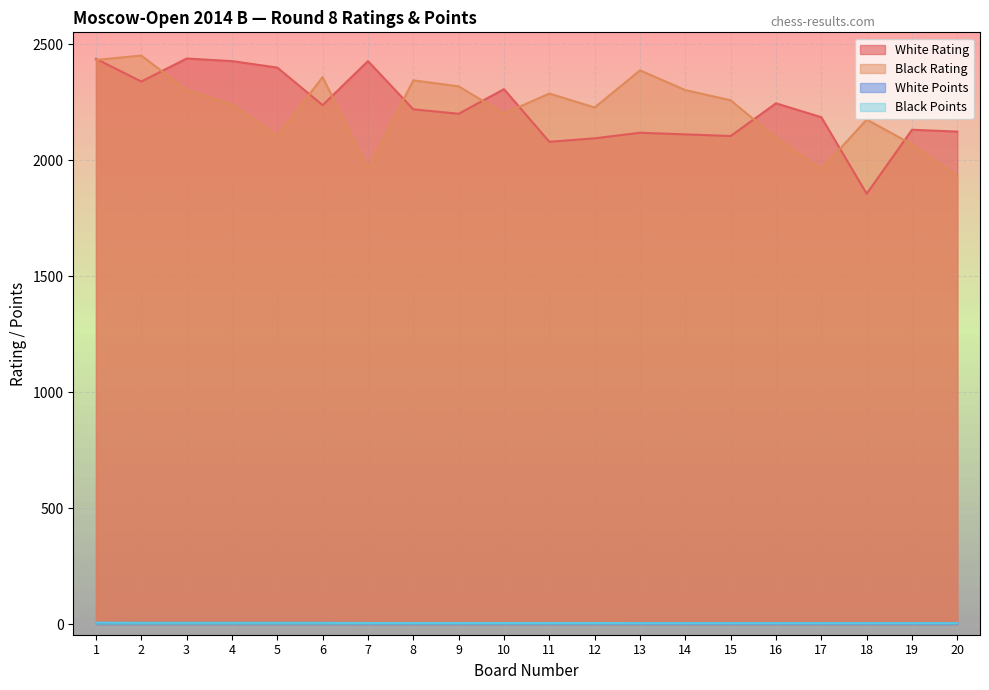

The White Rating series shows 3479.5 at 8. True or false?

False